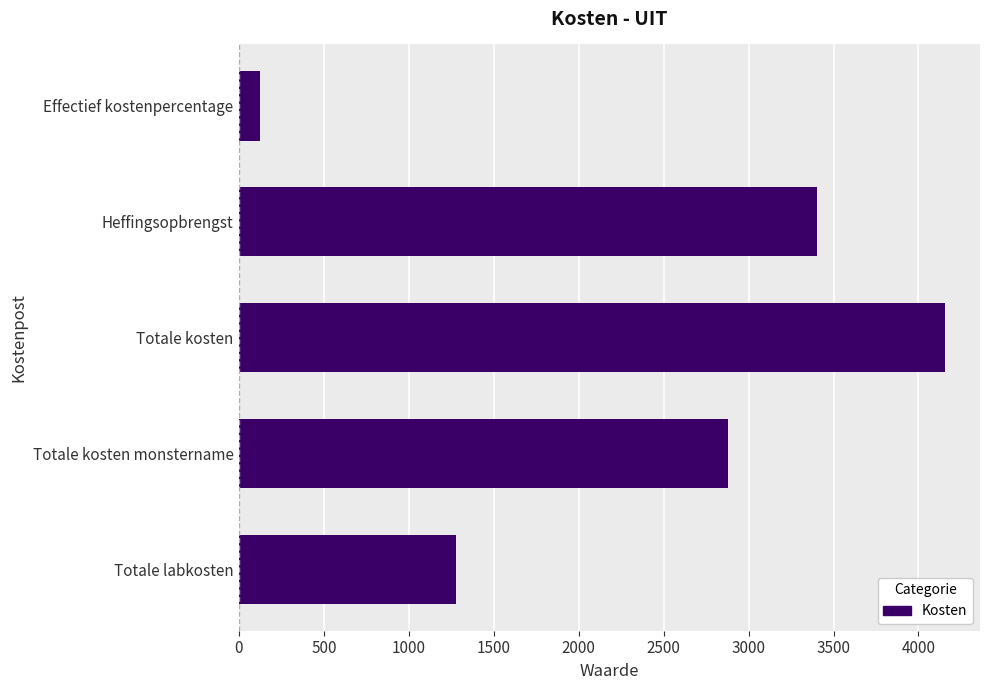

How many data points are less than 2876?

2